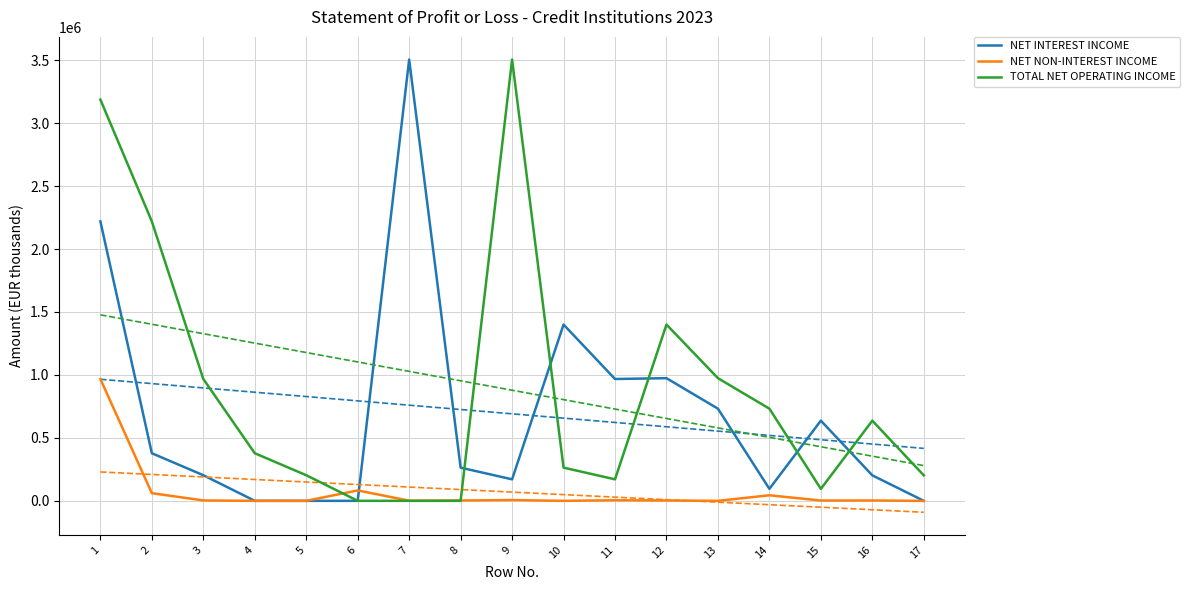

In TOTAL NET OPERATING INCOME, how many points are lower than both neighbors (excluding endpoints)?

3